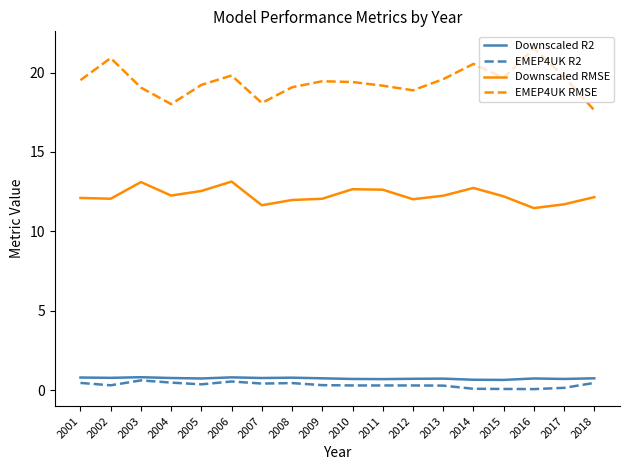

At which category does Downscaled RMSE reach its first local peak?

2003